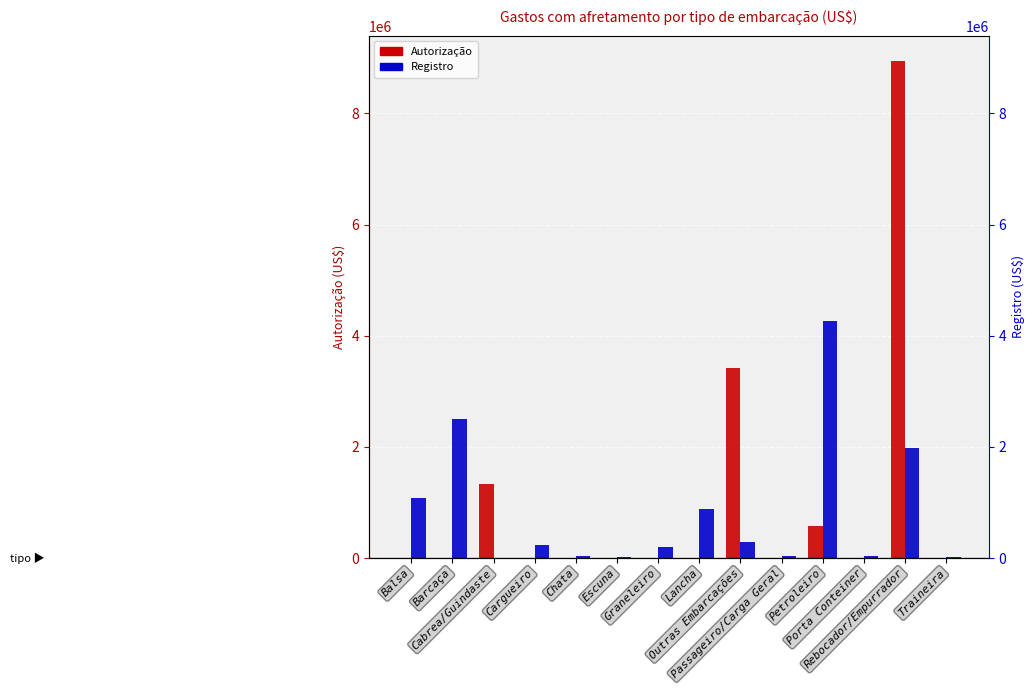

The Registro series shows 1337670.4 at Lancha. True or false?

False